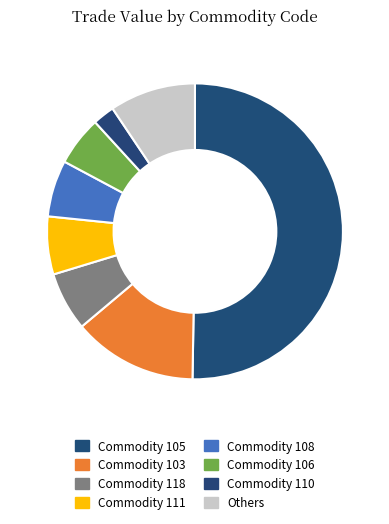

How many slices are in this pie chart?

8